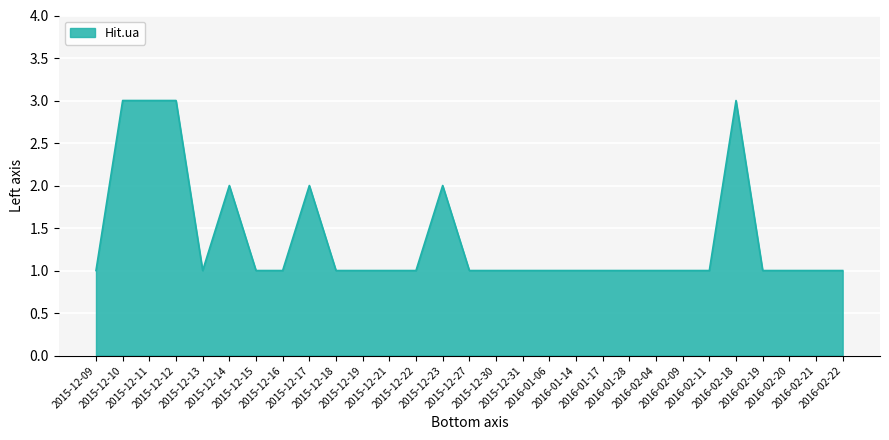

The value at 2016-02-21 is 2. True or false?

False